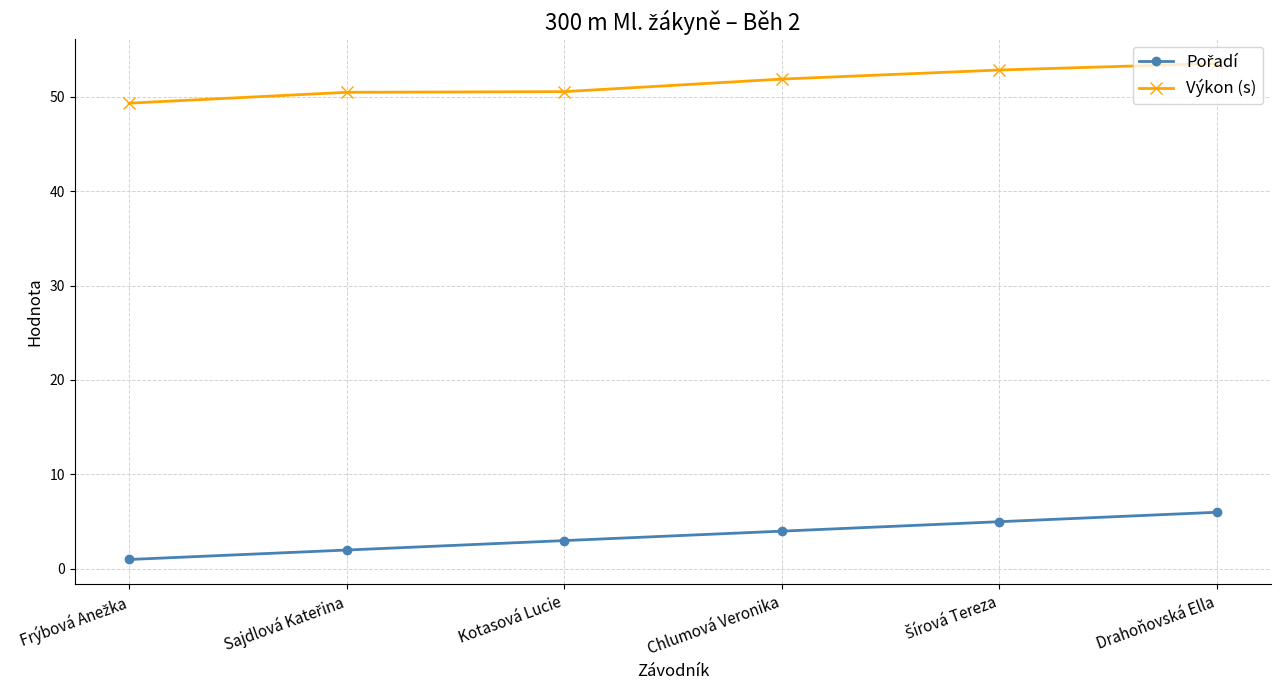

Read the Výkon (s) value at Drahoňovská Ella.

53.5